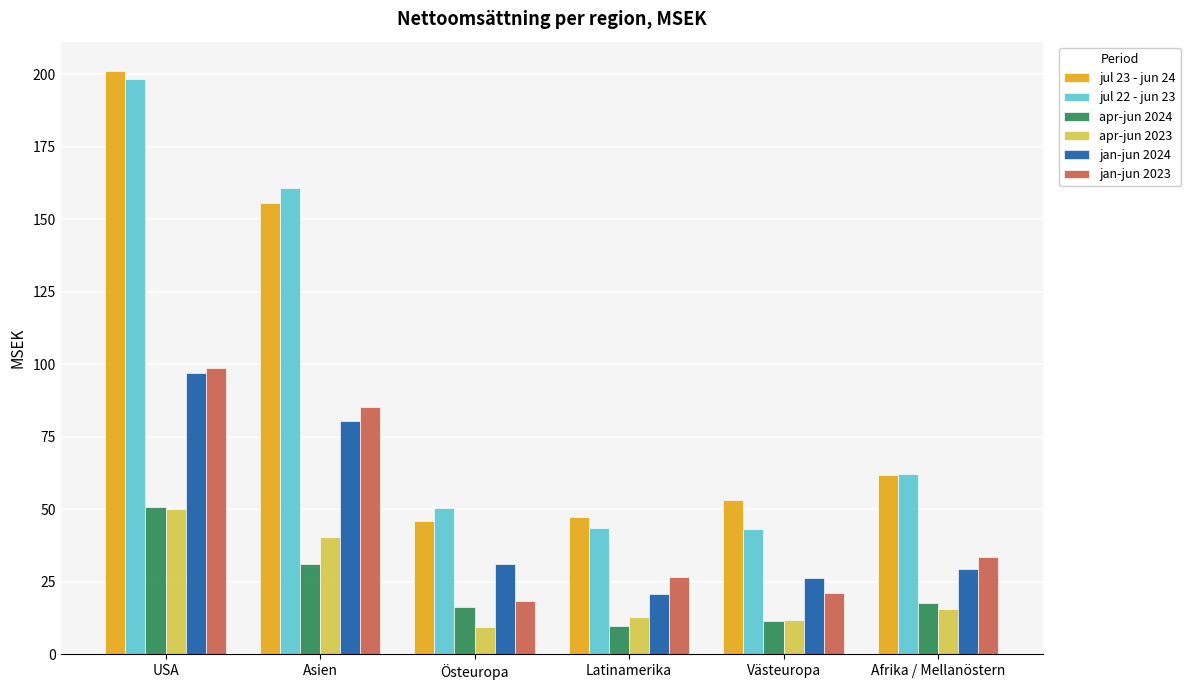

True or false: jul 22 - jun 23 has a value of 25.2 at Afrika / Mellanöstern.

False